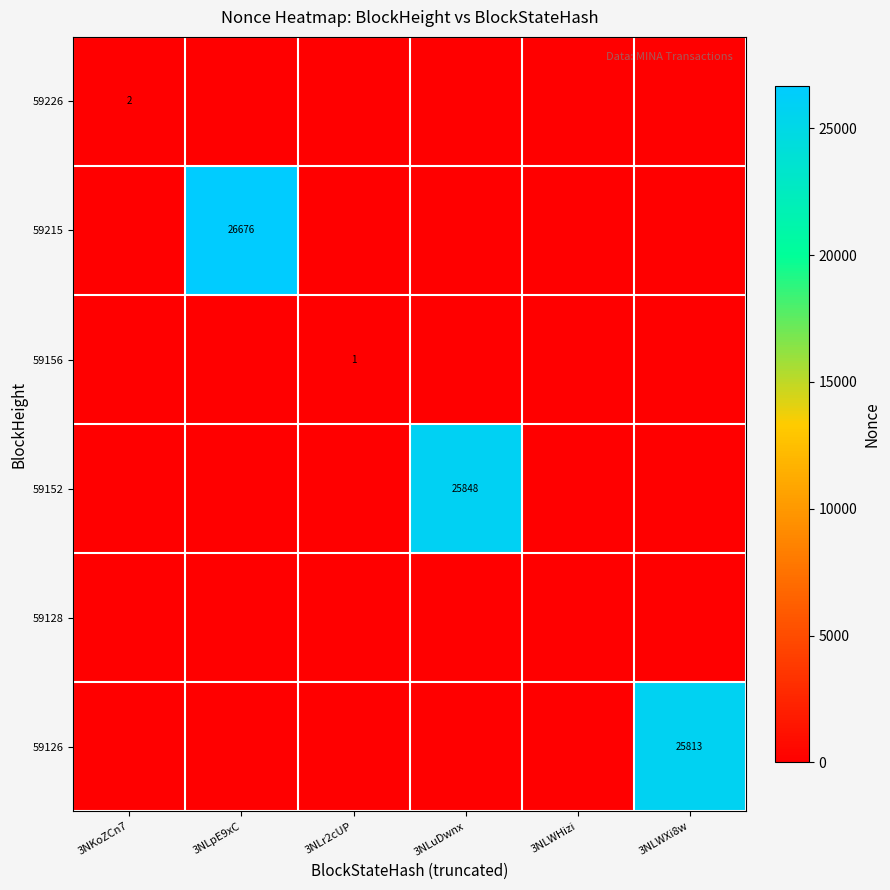

True or false: 59128 has a value of 0 at 3NLpE9xC.

True